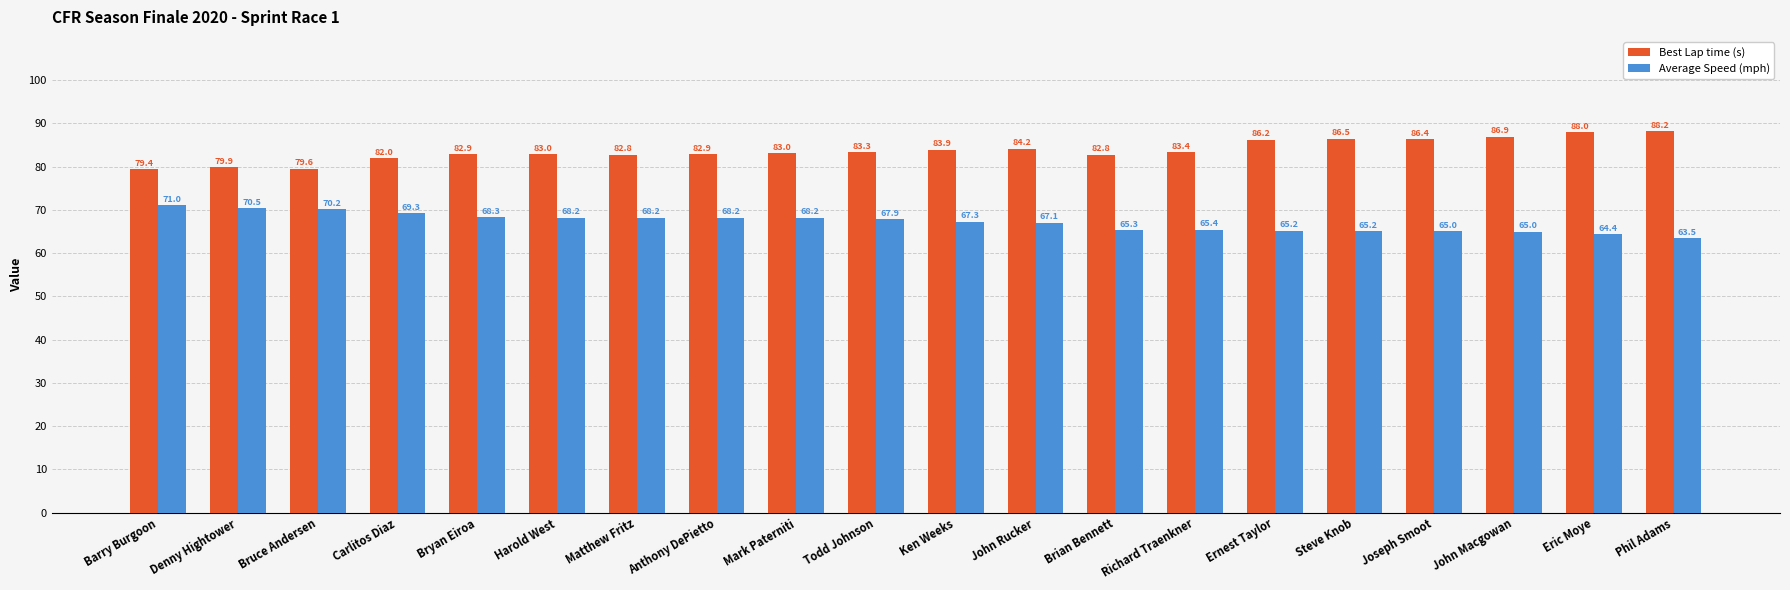

The Best Lap time (s) series shows 82.9 at Anthony DePietto. True or false?

True